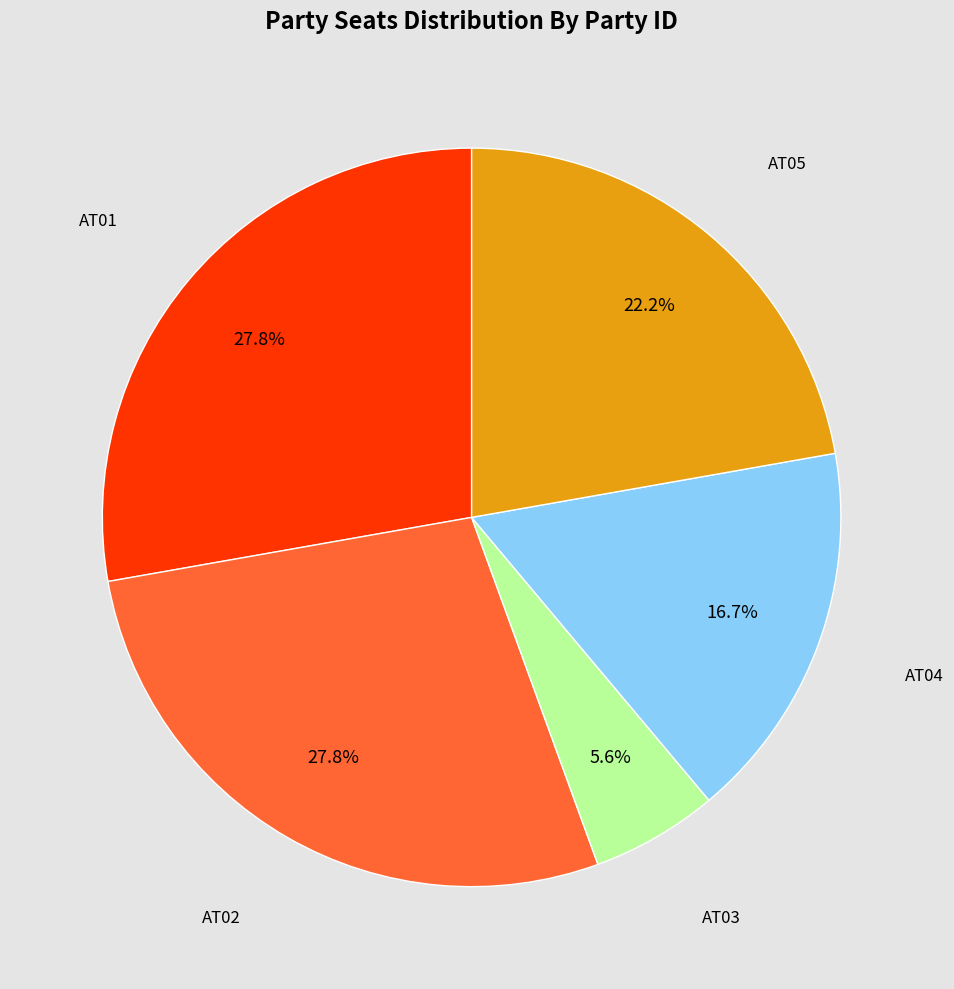

Does any single category account for the majority?

No